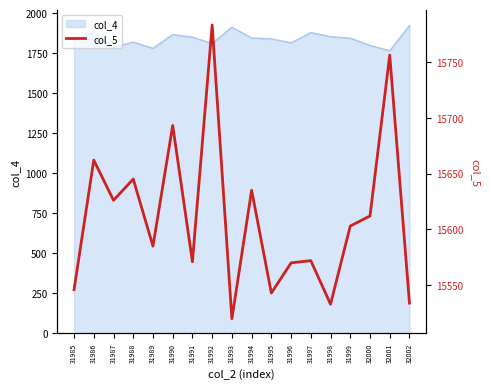

What is the maximum value shown in the chart?

15783